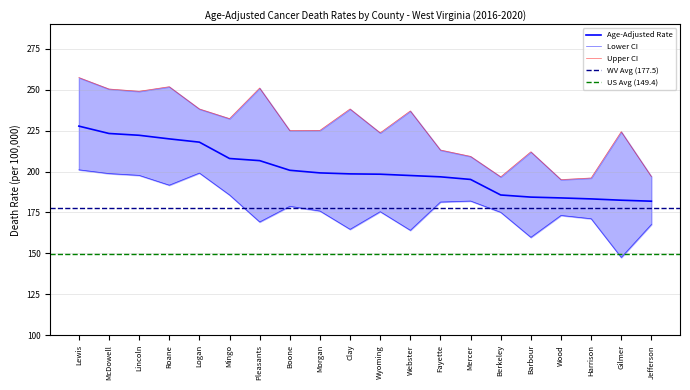

At which category does the chart reach its peak across all series?

Lewis